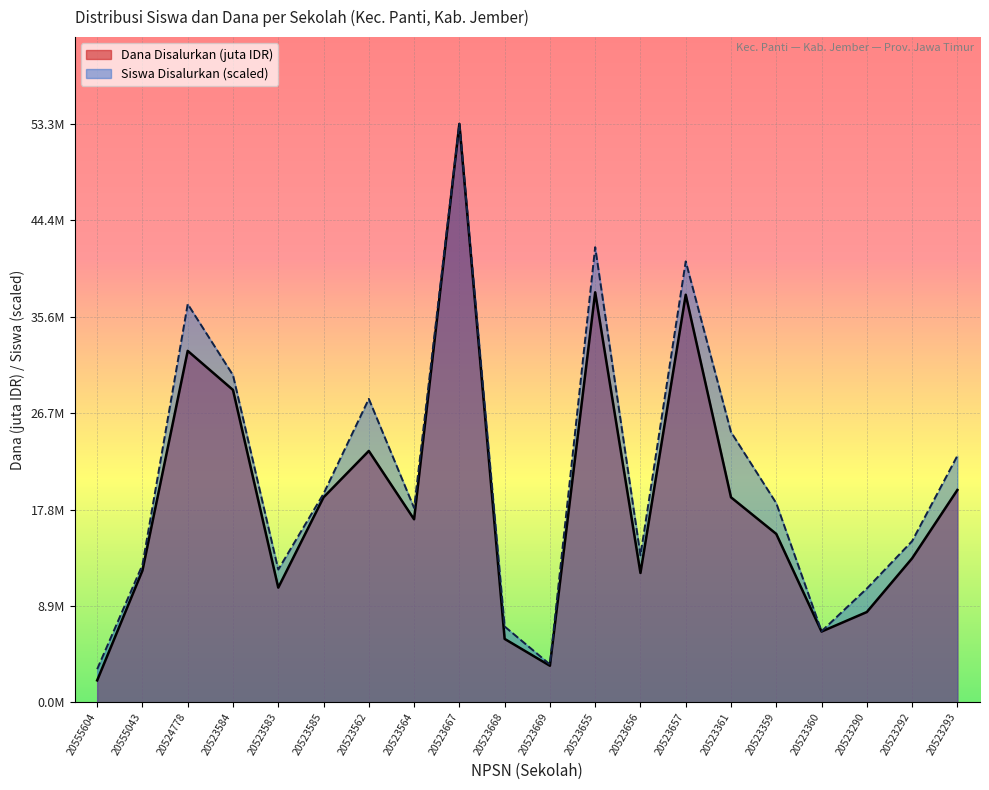

How many lines are shown in the chart?

2